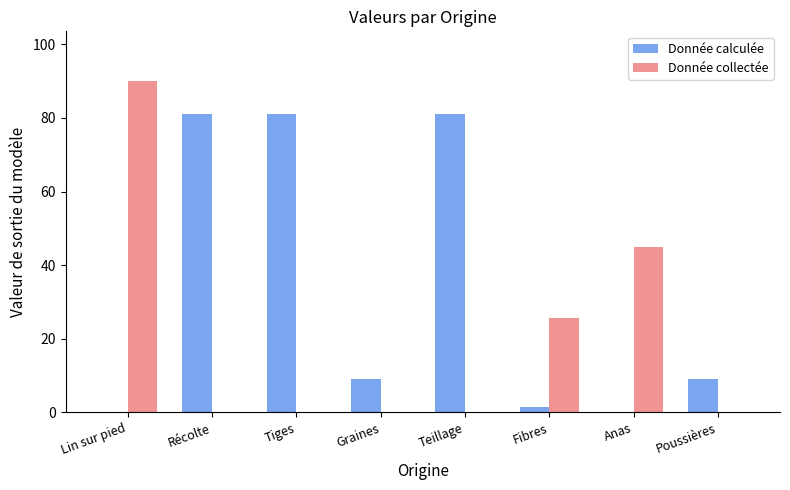

What is the total value across all series at Tiges?

81.0